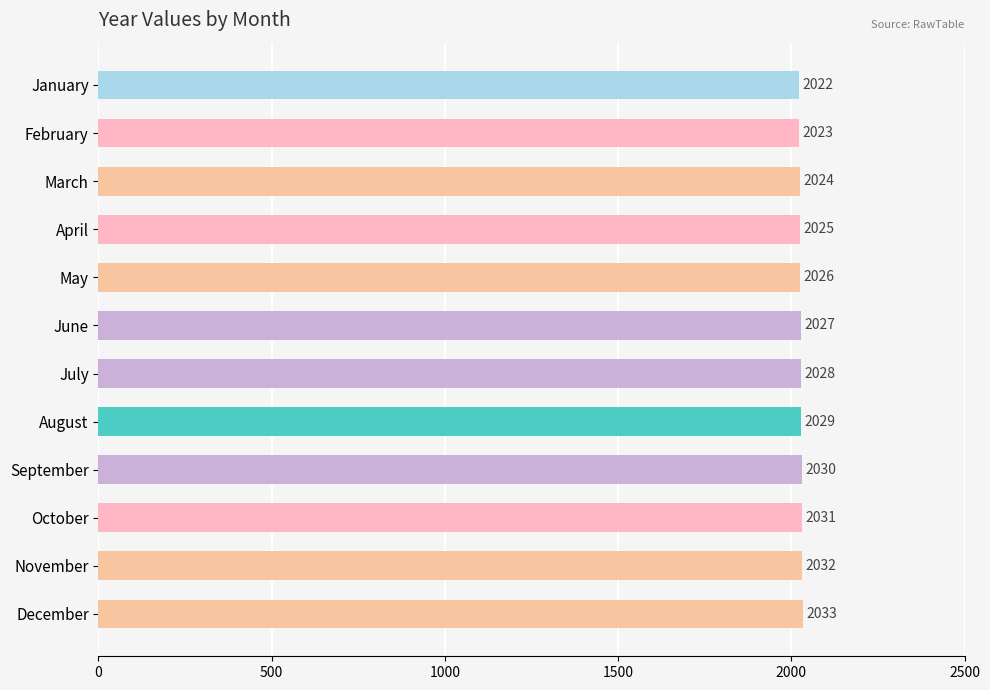

Rank the categories by value from lowest to highest.

January, February, March, April, May, June, July, August, September, October, November, December